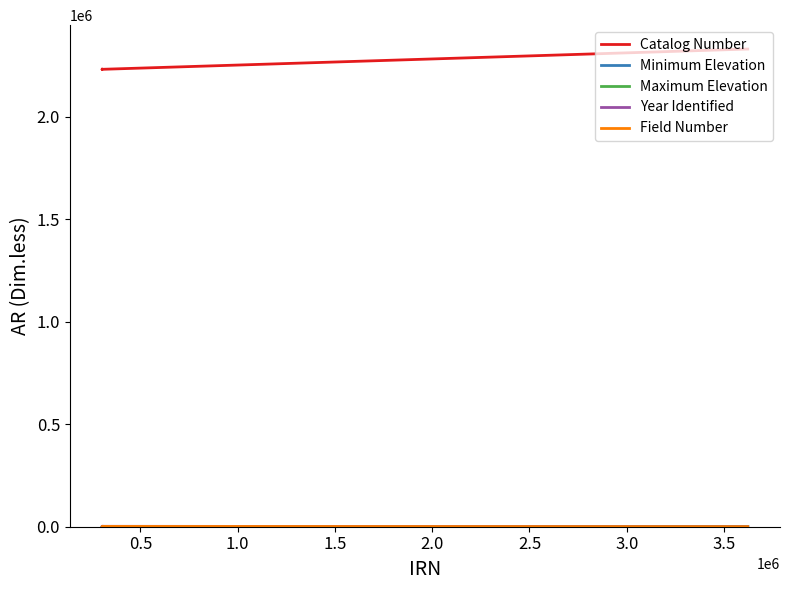

What is the average value of the Field Number series?

1010